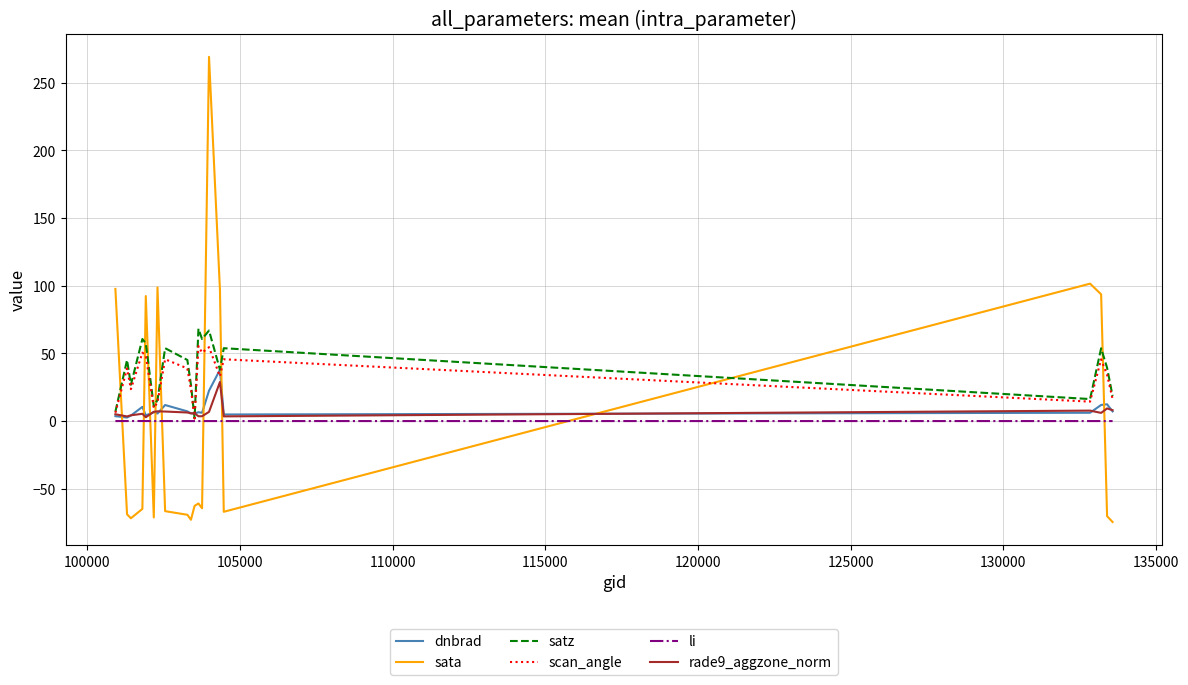

What is the maximum value shown in the chart?

269.1